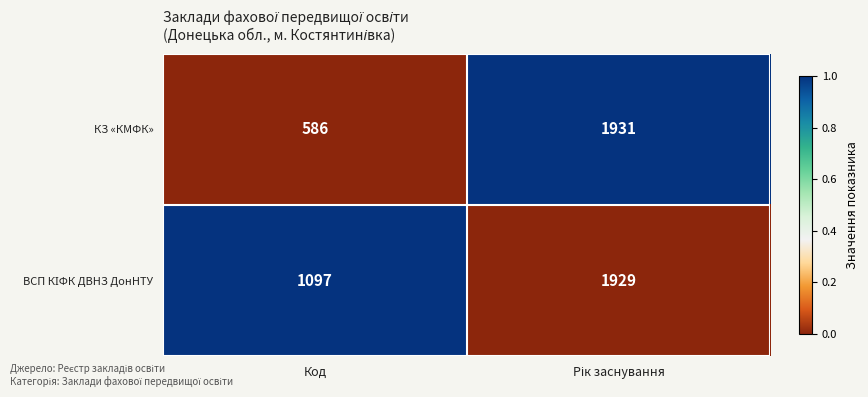

What is the sum of all КЗ «КМФК» values?

2517